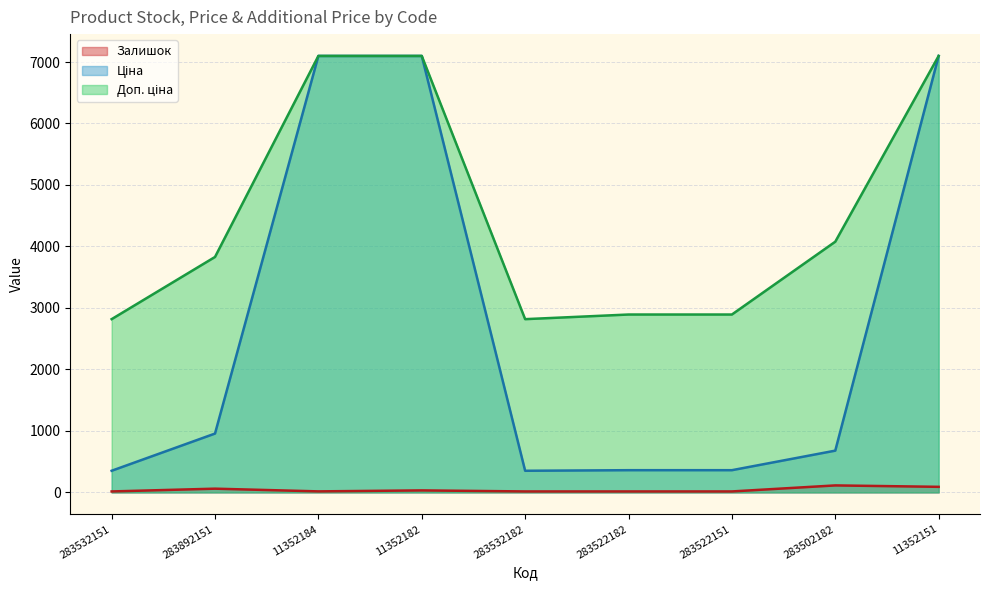

Is it true that Ціна equals 461.6 at 283502182?

False